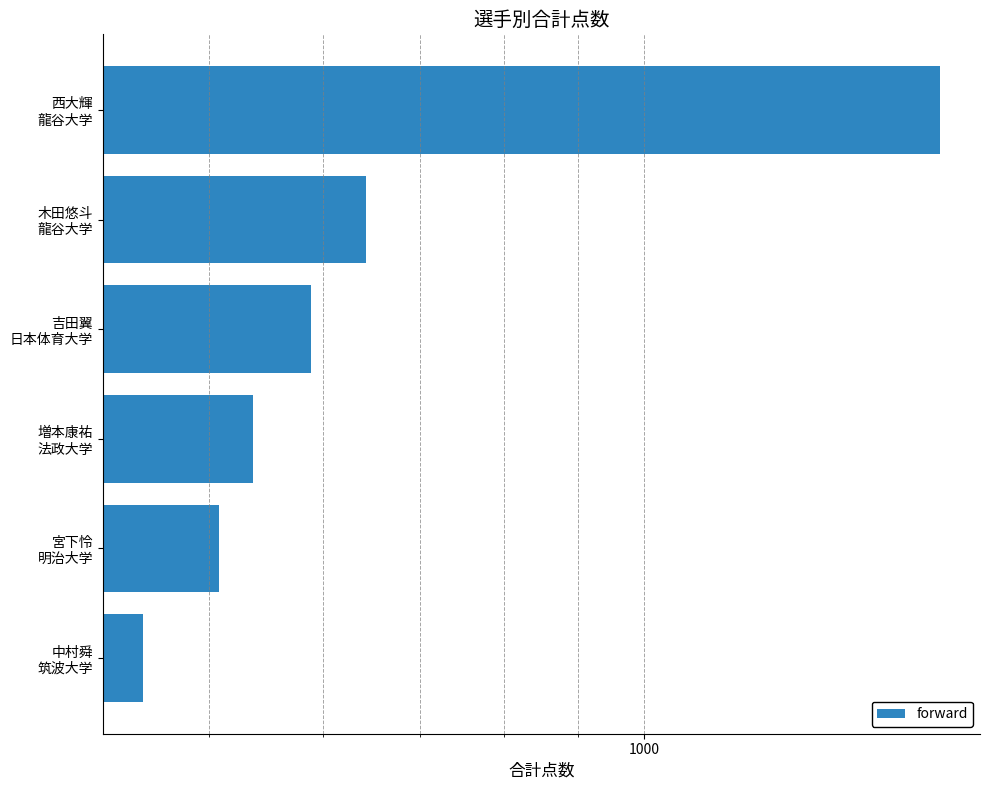

What is the approximate value at 木田悠斗 龍谷大学, to the nearest 10?

640